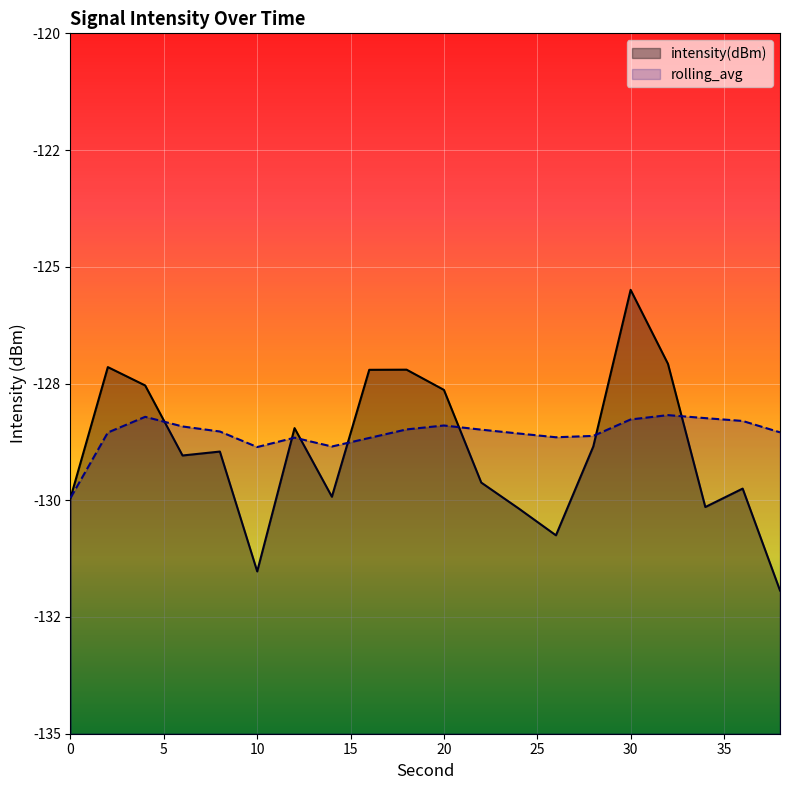

Is the value of intensity(dBm) at 2 greater than the value of rolling_avg at 34?

Yes